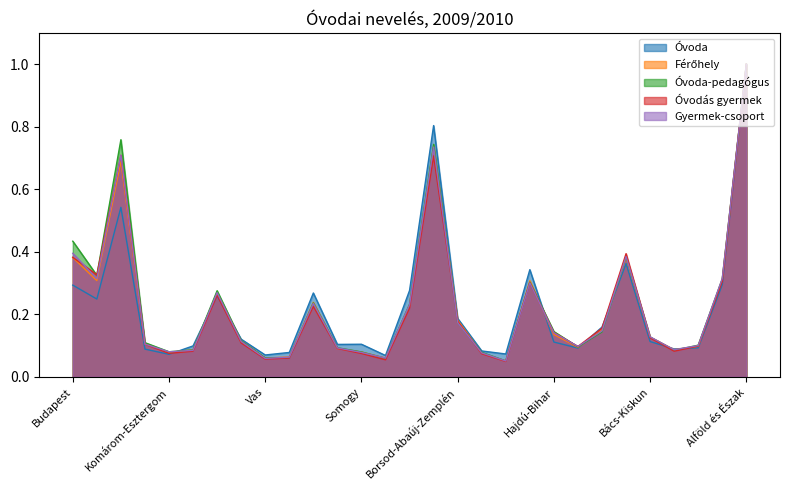

How many interior local peaks does the Gyermek-csoport series have?

6